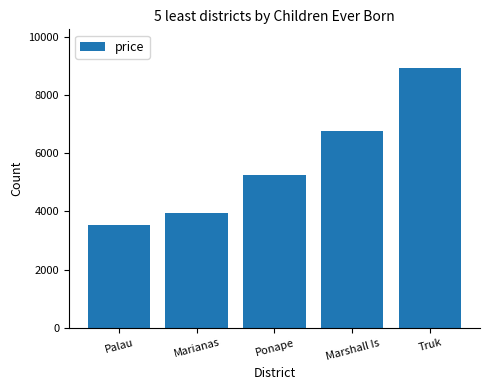

Count the number of data series in this chart.

1